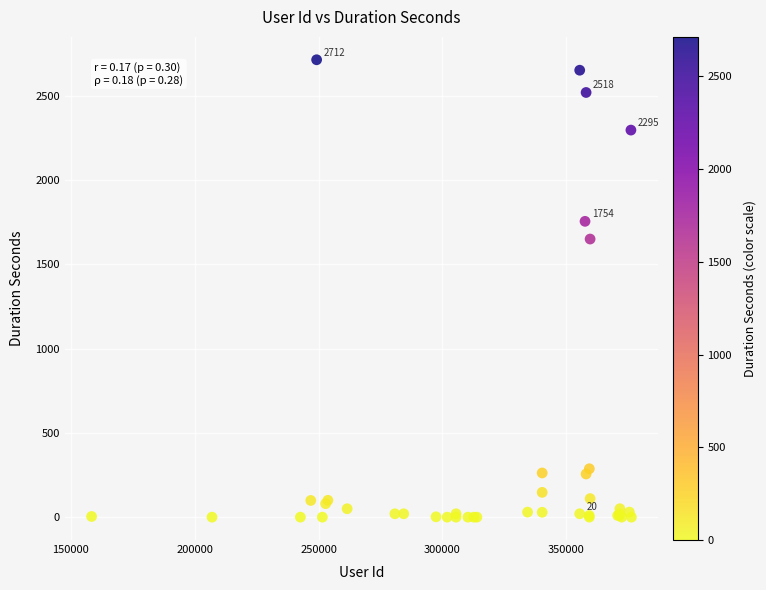

What Y value in the scatter plot is closest to 1356?

1649